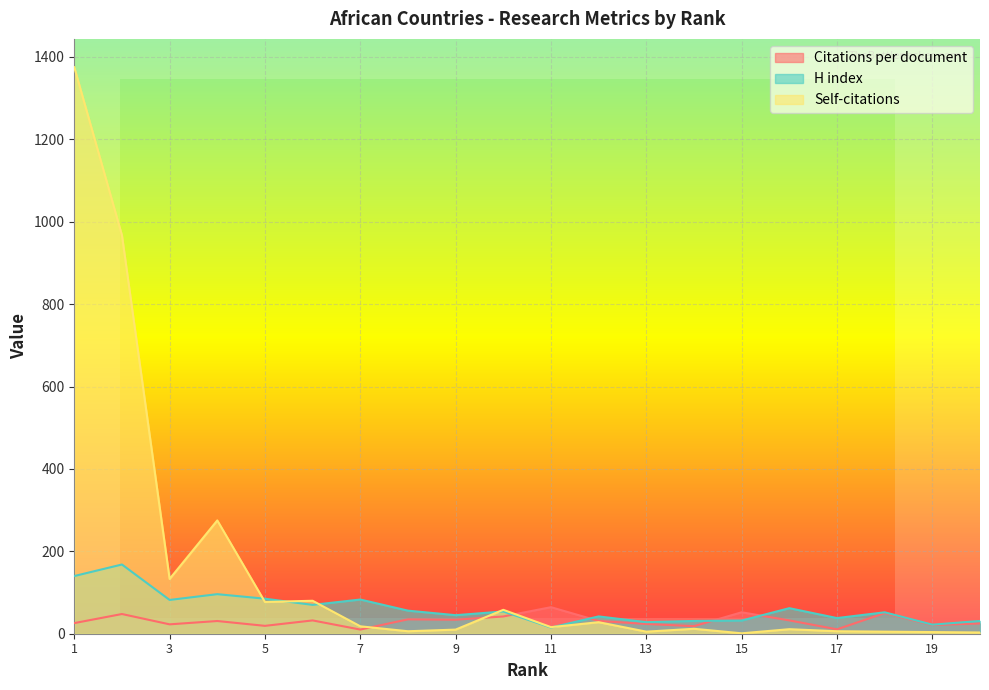

At which category does Self-citations reach its first local valley?

3